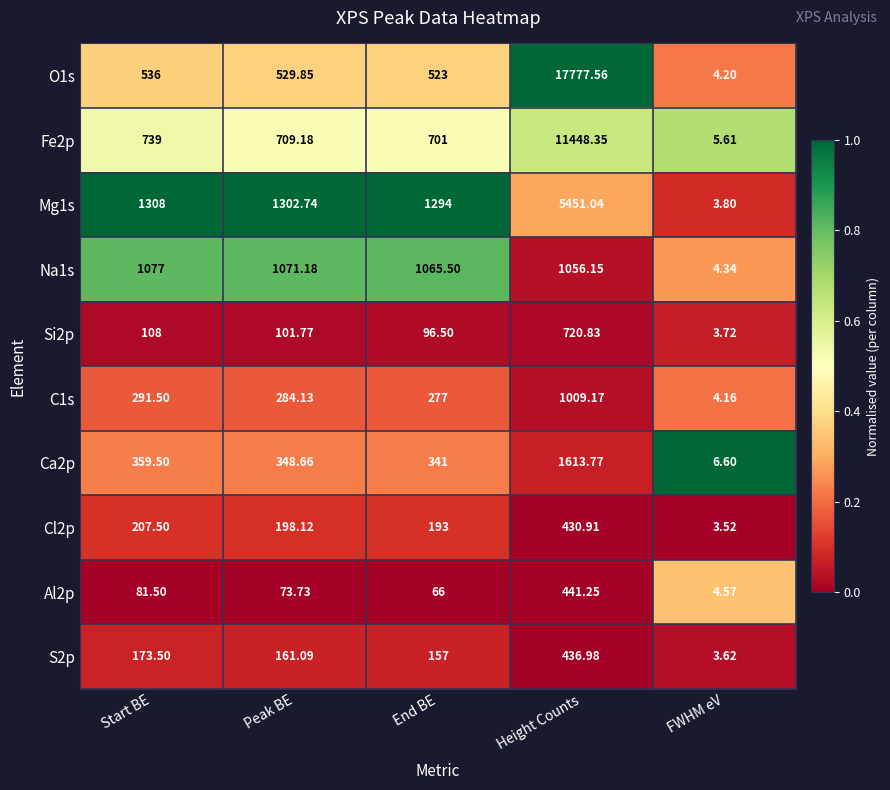

Which category has the lowest value across all series?

FWHM eV